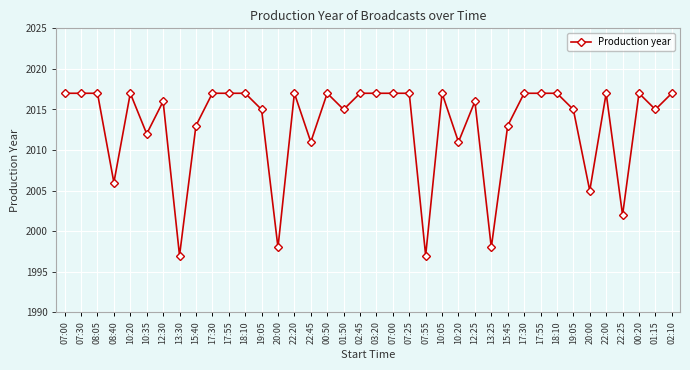

How many series are shown in this chart?

1